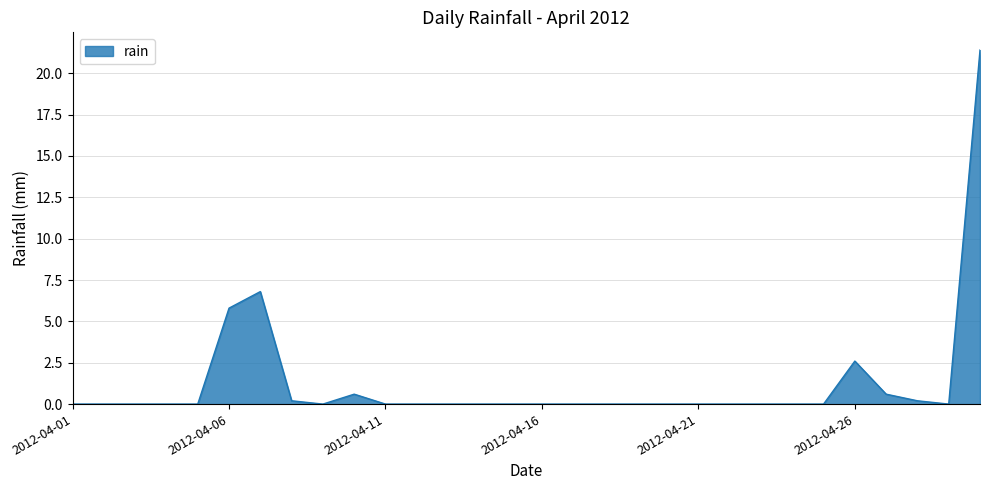

What is the maximum value shown in the chart?

21.4